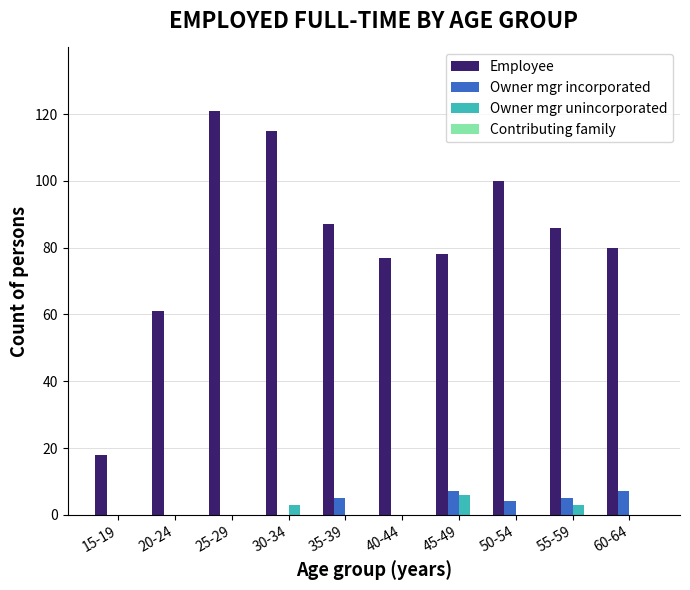

Is the value of Owner mgr incorporated at 15-19 greater than the value of Owner mgr unincorporated at 30-34?

No